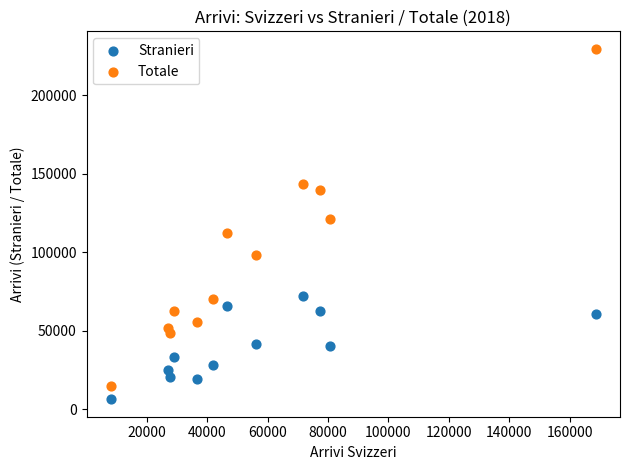

Across all data points, what is the range of X values (max minus min)?

160506.3